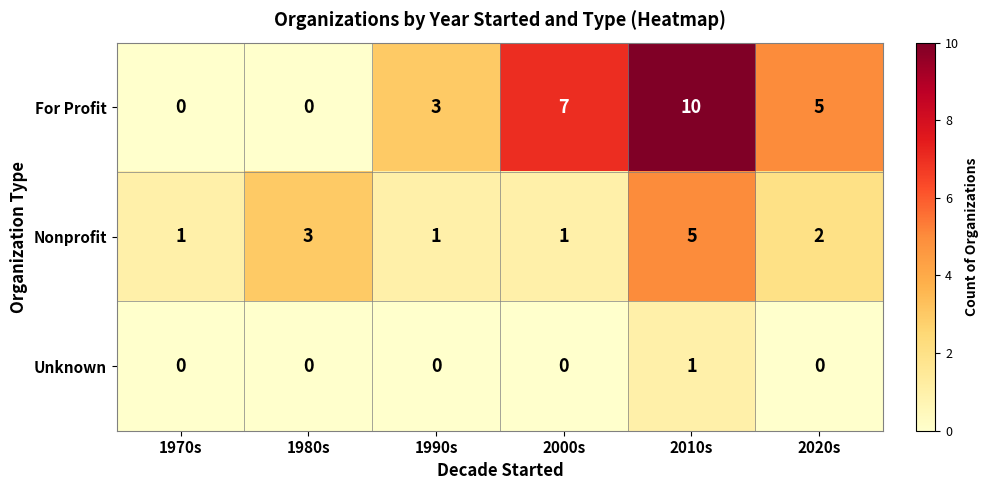

Reading right to left, what are all the values shown in this chart?

For Profit: 2020s=5	2010s=10	2000s=7	1990s=3	1980s=0	1970s=0
Nonprofit: 2020s=2	2010s=5	2000s=1	1990s=1	1980s=3	1970s=1
Unknown: 2020s=0	2010s=1	2000s=0	1990s=0	1980s=0	1970s=0